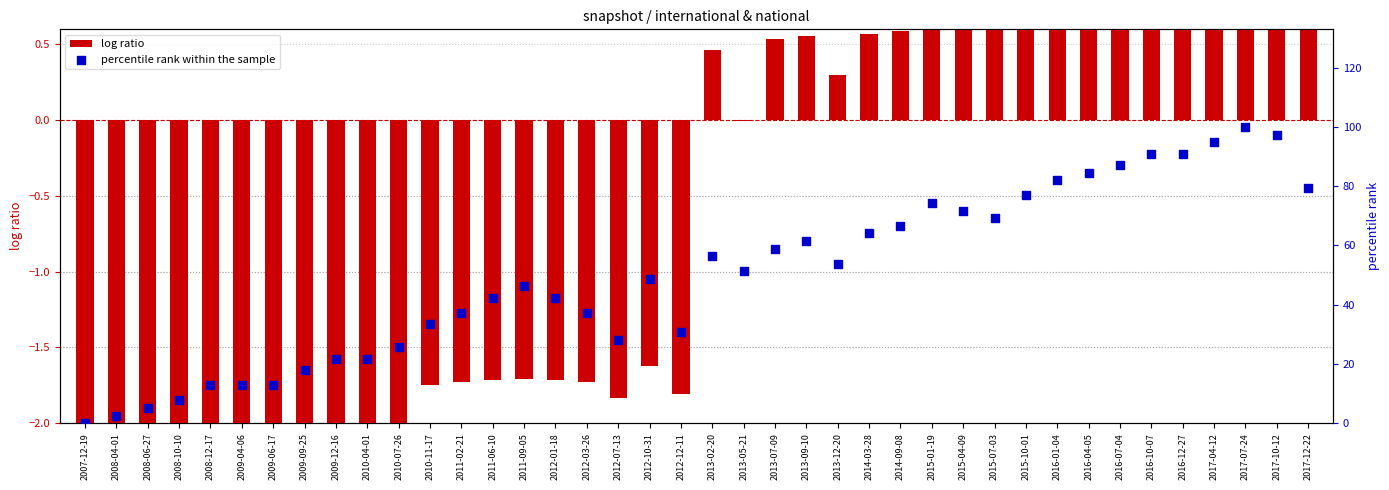

Is the value of log ratio at 2015-10-01 greater than the value of percentile rank within the sample at 2017-07-24?

No